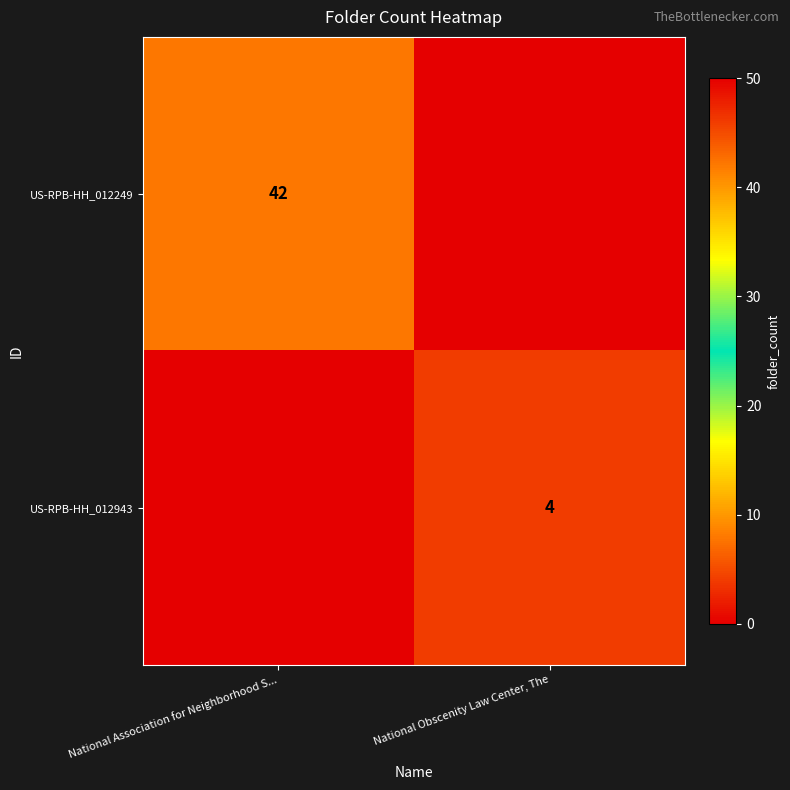

How many series are shown in this chart?

2